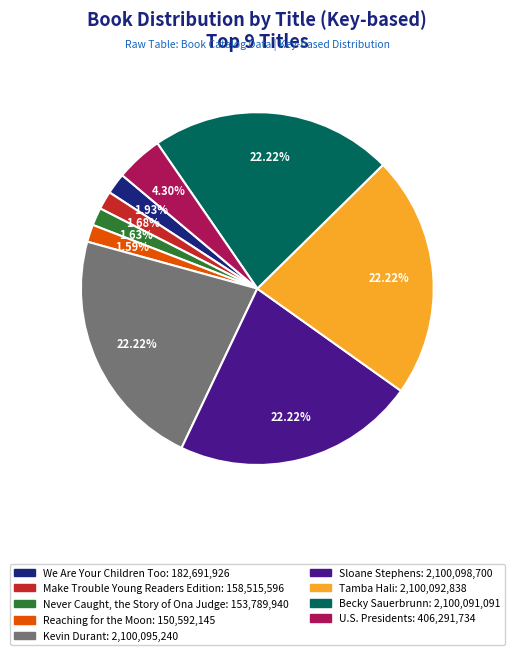

Does We Are Your Children Too account for over 50% of the chart?

No